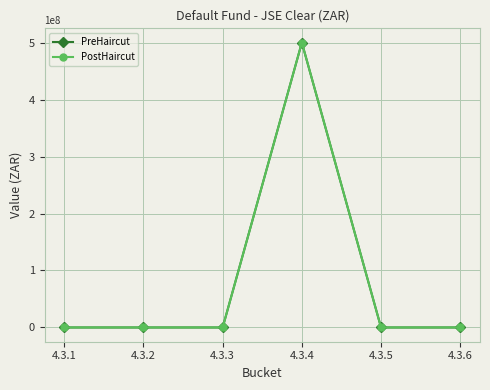

At which label is PostHaircut closest to 250000000?

4.3.1